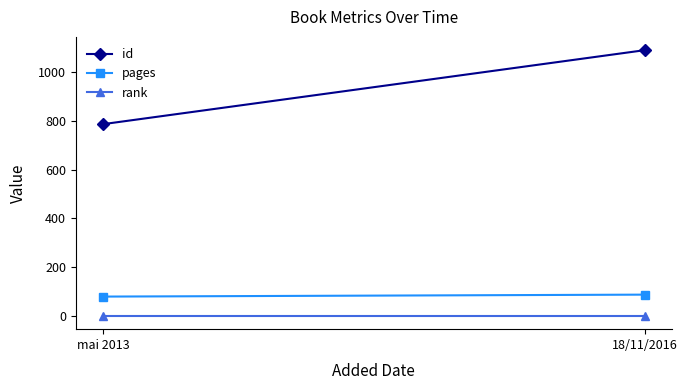

Rank the series at 18/11/2016 from lowest to highest value.

rank, pages, id